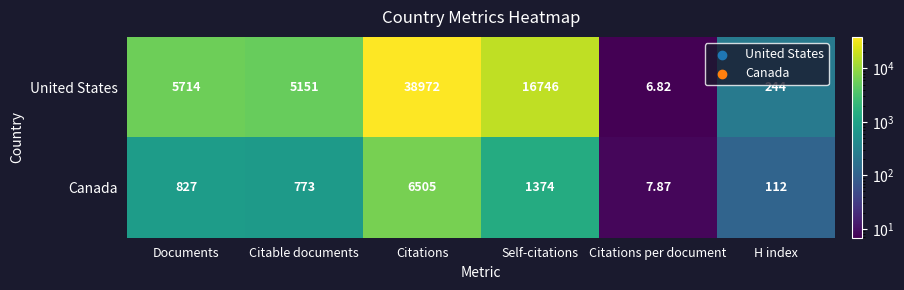

At which category does the chart reach its peak across all series?

Citations